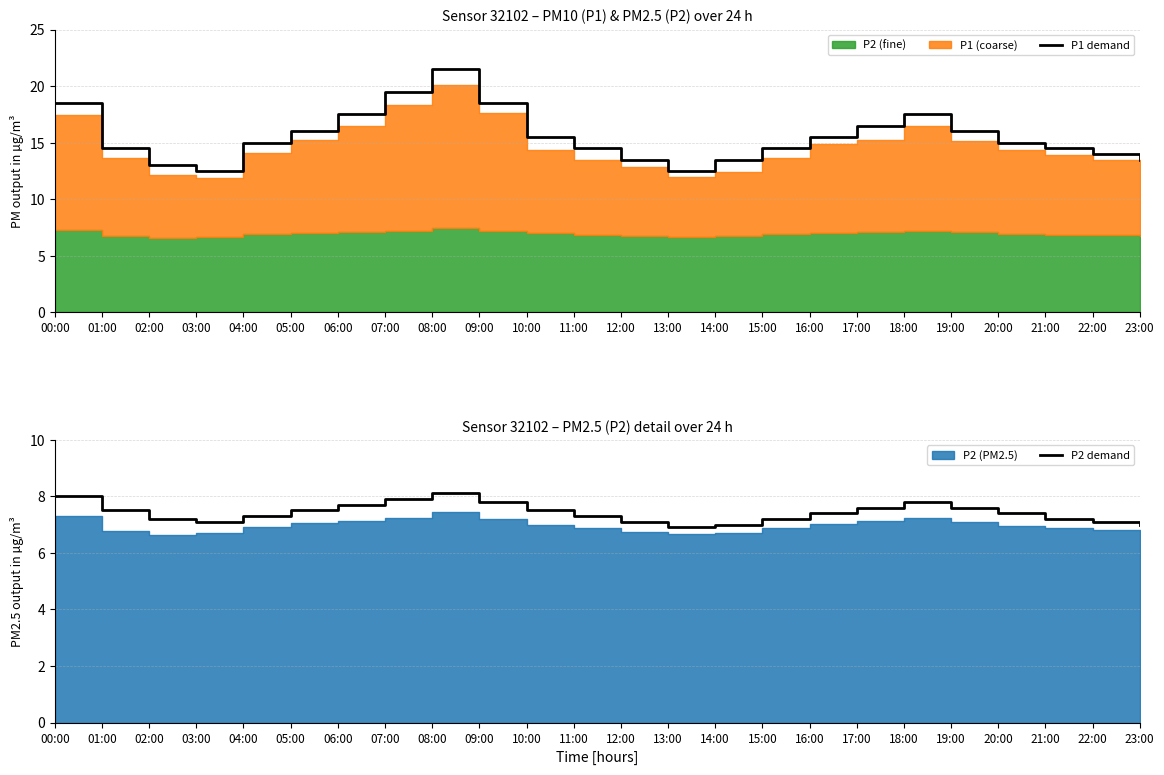

What is the average value of the P1 demand series?

15.5